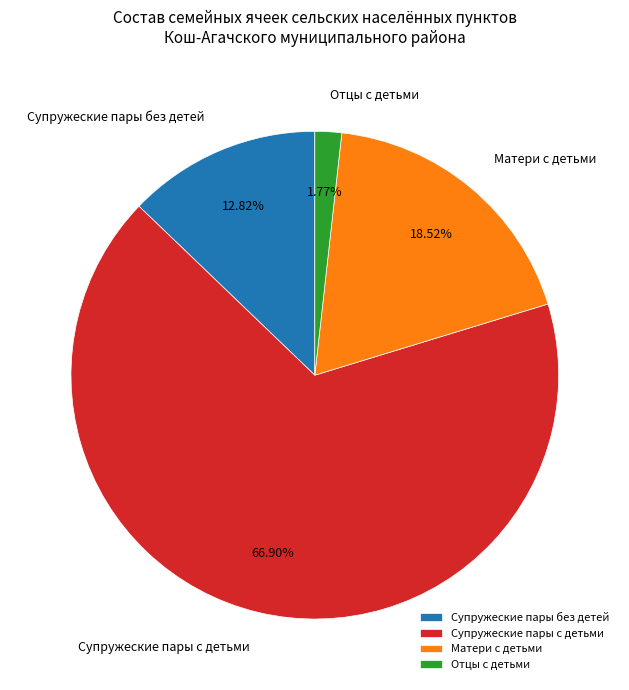

Does any single category account for the majority?

Yes